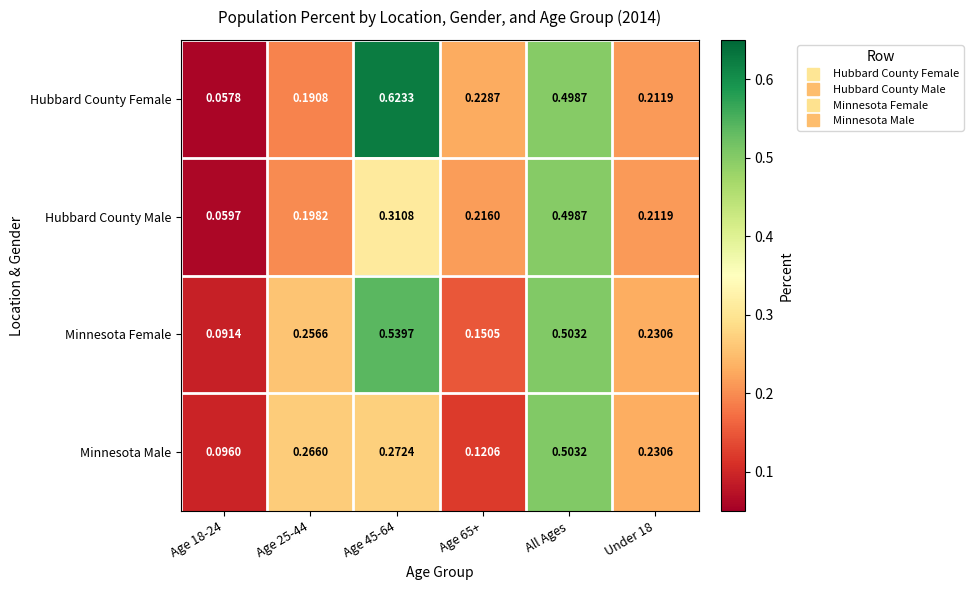

At which category is the sum across all series the highest?

All Ages